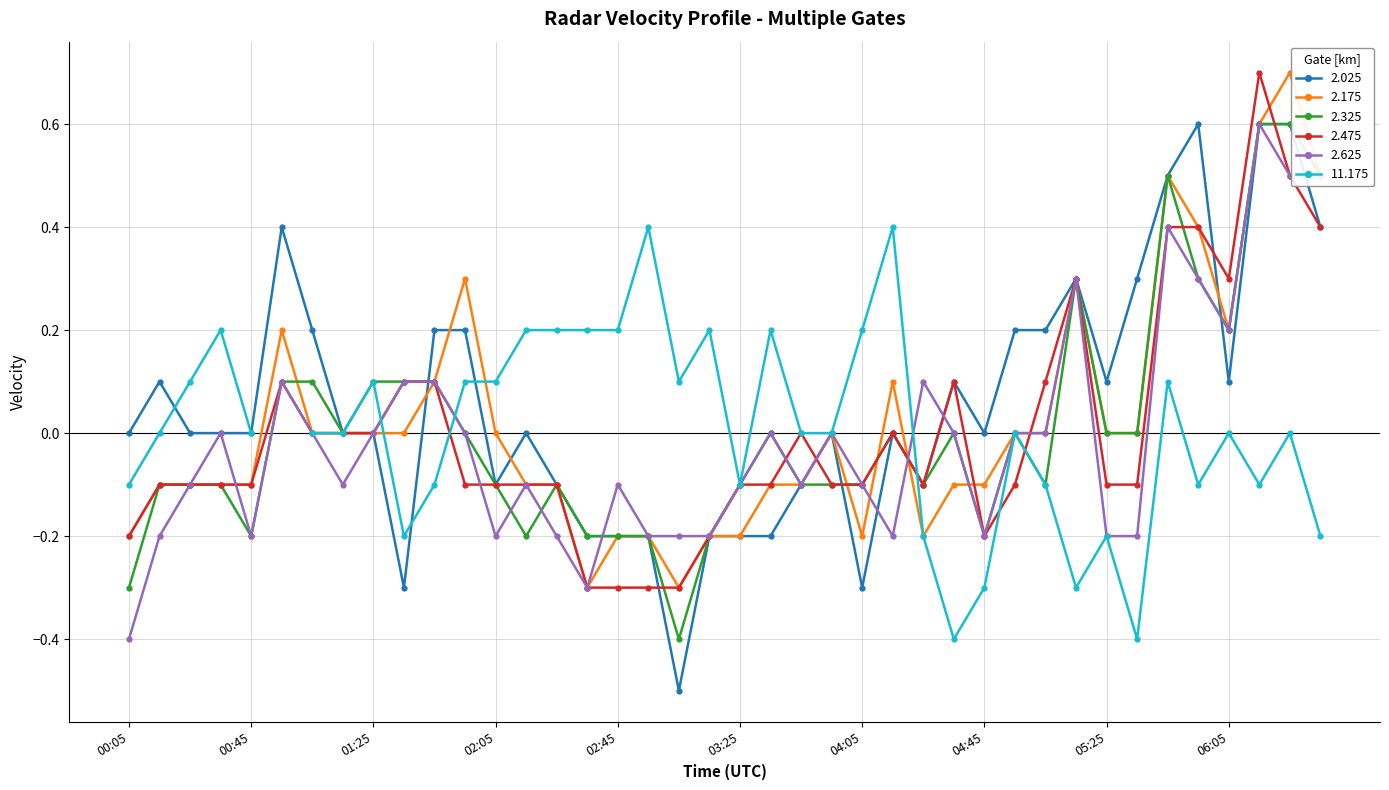

At which category is the sum across all series the highest?

1999/07/23 06:15